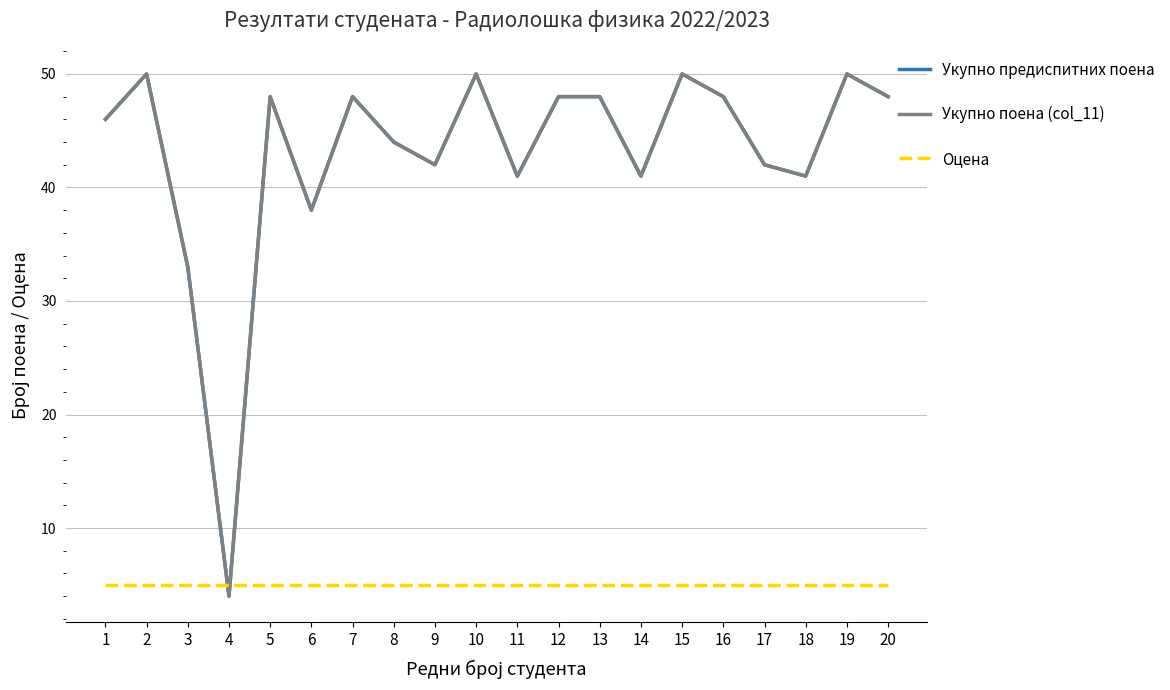

Does the chart display data point markers on the line(s)?

No